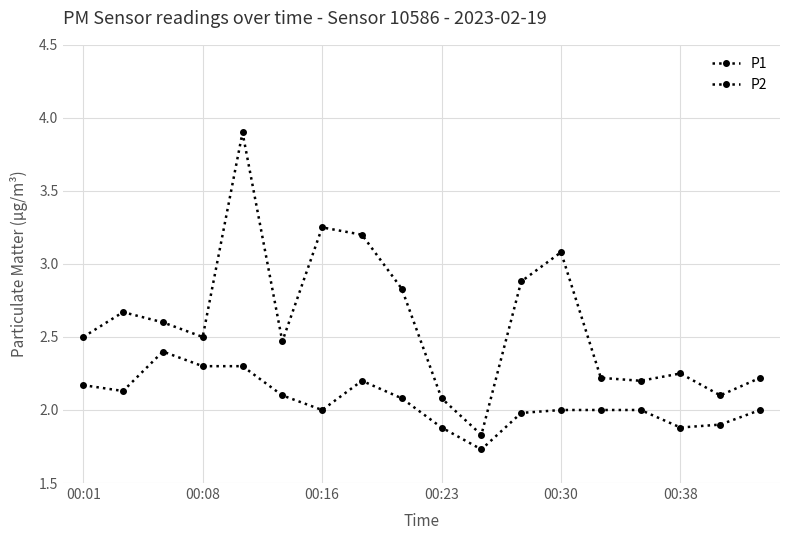

What is the average value of the P2 series?

2.1